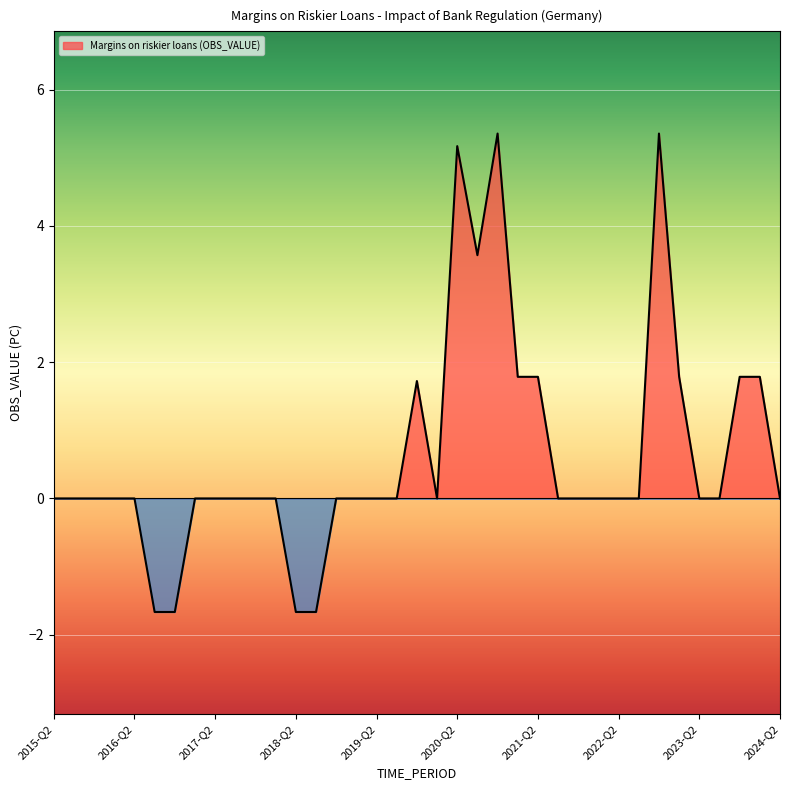

What is the difference between the maximum and minimum values?

7.0